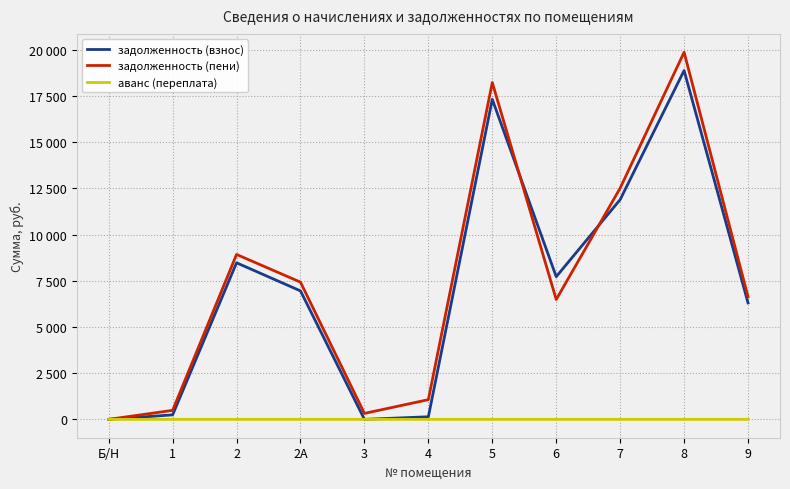

True or false: аванс (переплата) has a value of -0.3 at 8.

False